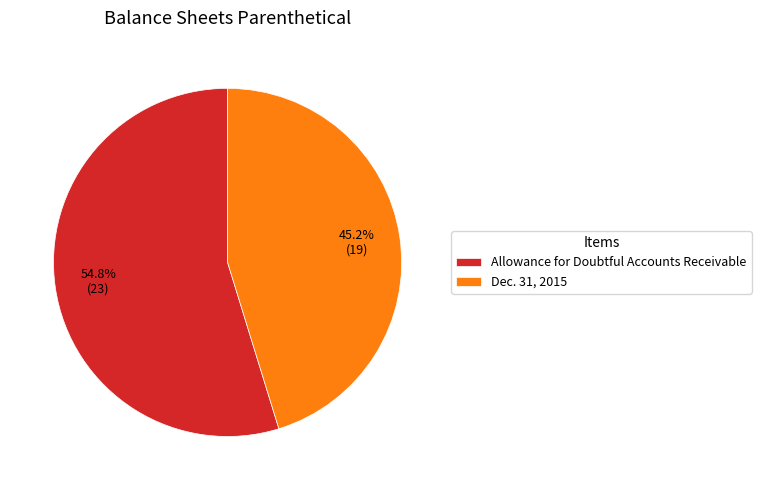

Rank the categories by value from highest to lowest.

Allowance for Doubtful Accounts Receivable, Dec. 31, 2015